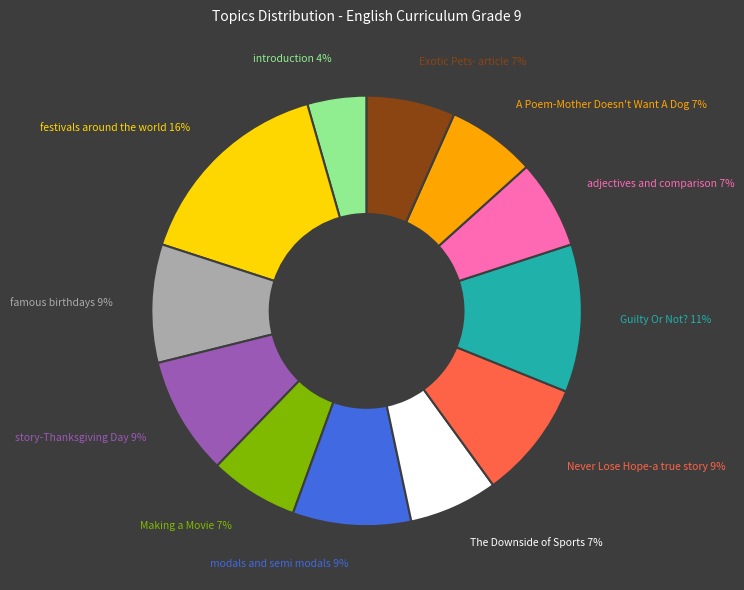

Count the number of slices in the pie.

12